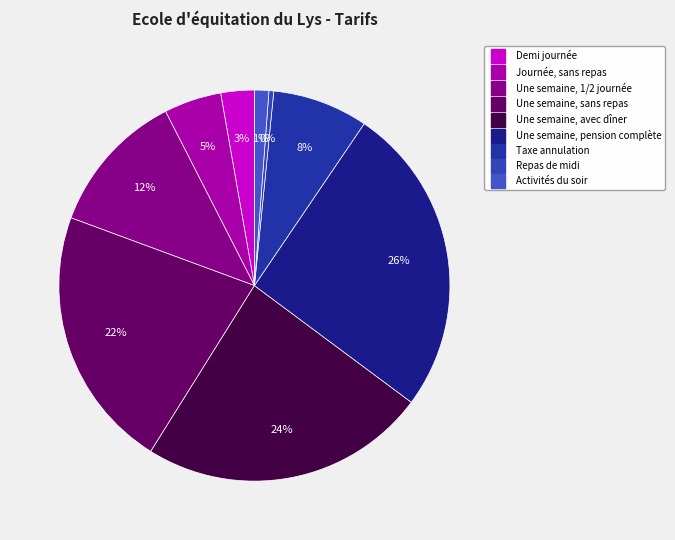

How much of the chart is everything except Repas de midi?

99.6%